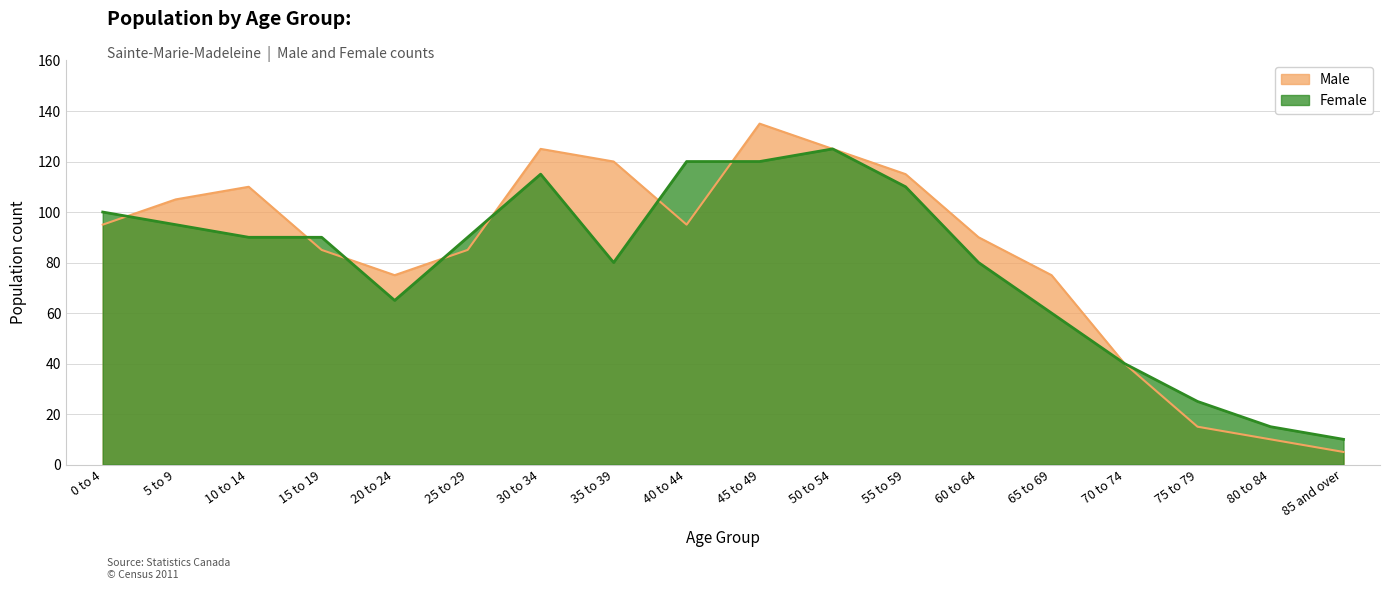

Between 50 to 54 and 80 to 84, which series saw the biggest shift?

Male